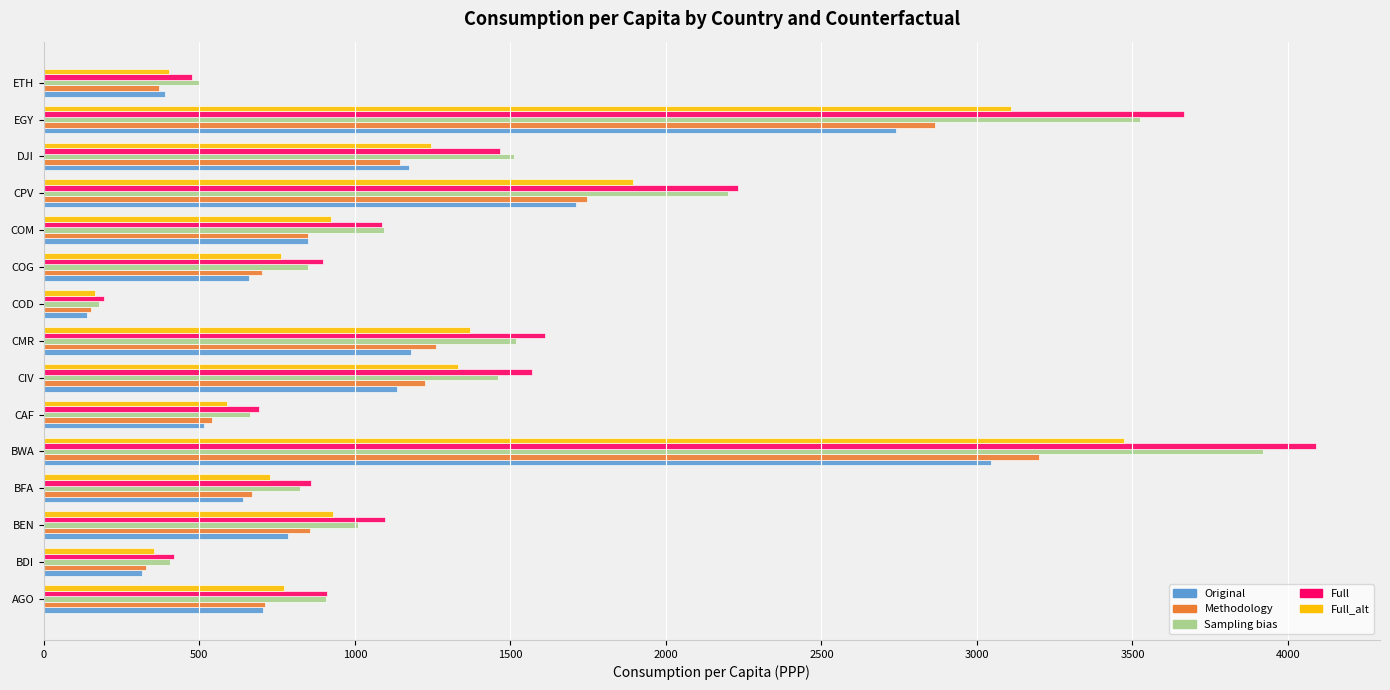

What is the sum of all Original values?

15976.3